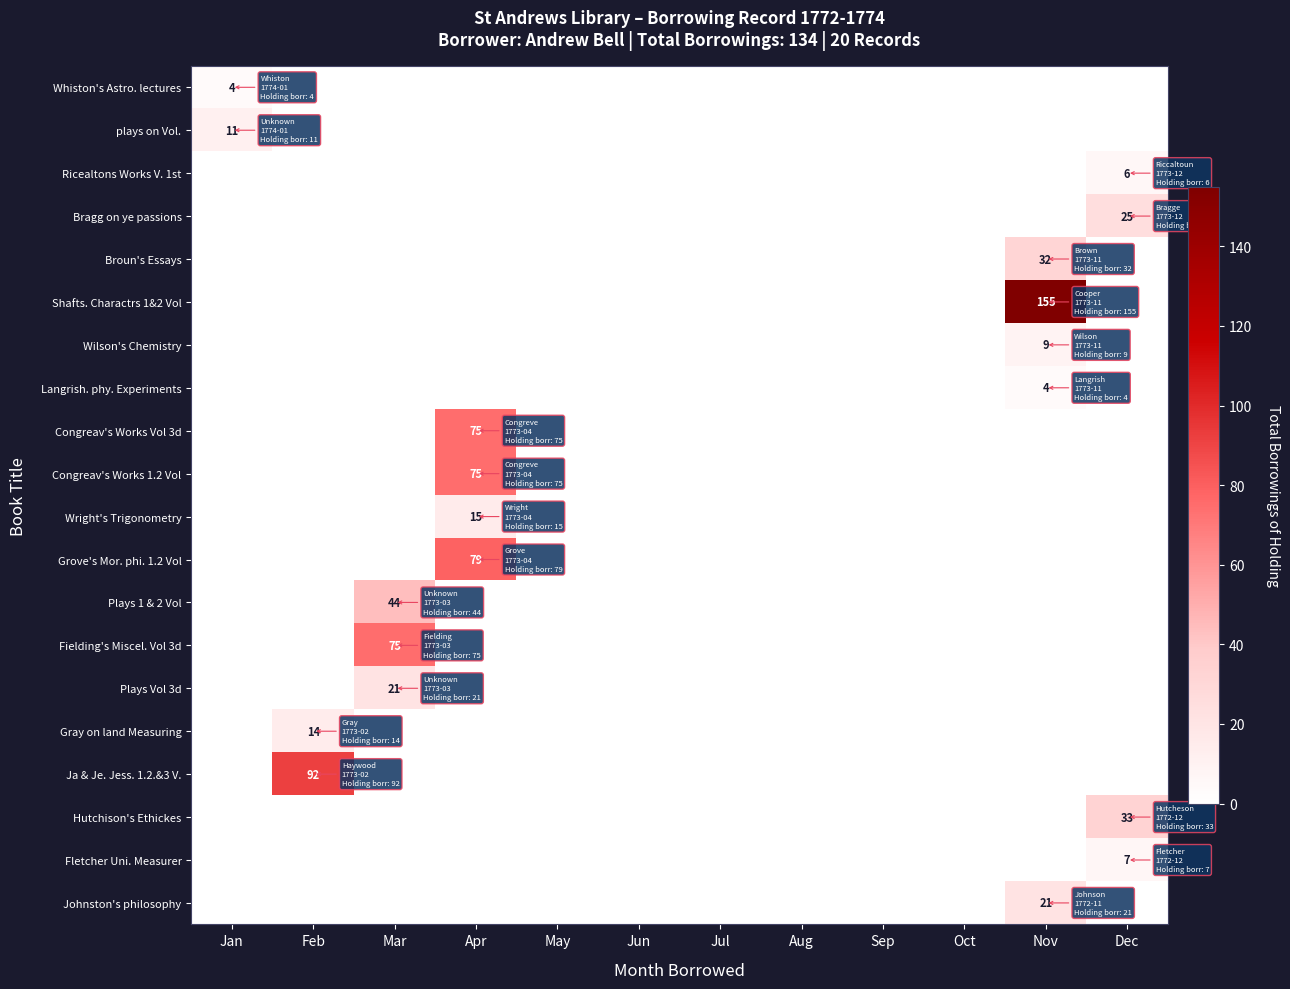

The value of Broun's Essays at May is 0. True or false?

True